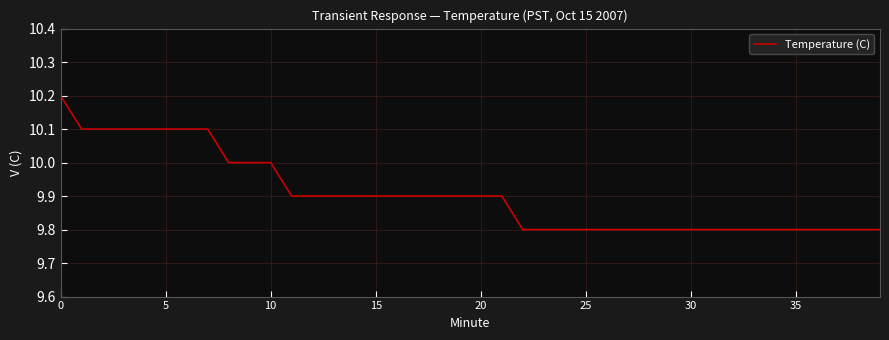

What is the minimum value shown in the chart?

9.8